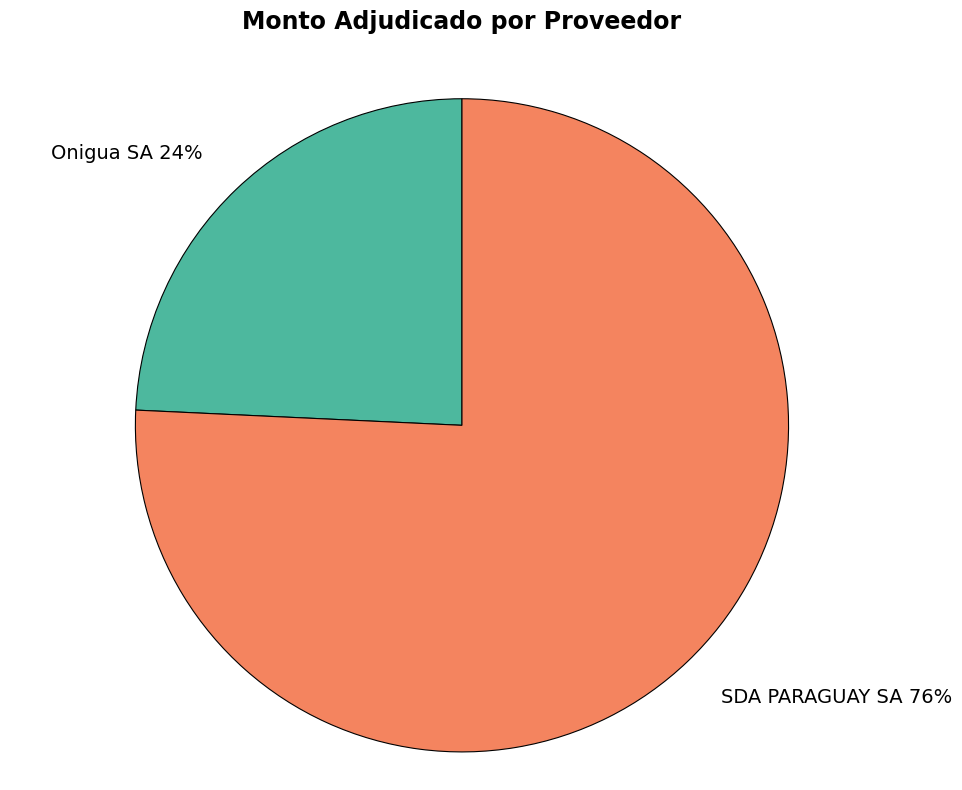

Is the sum of Onigua SA and SDA PARAGUAY SA greater than half?

Yes